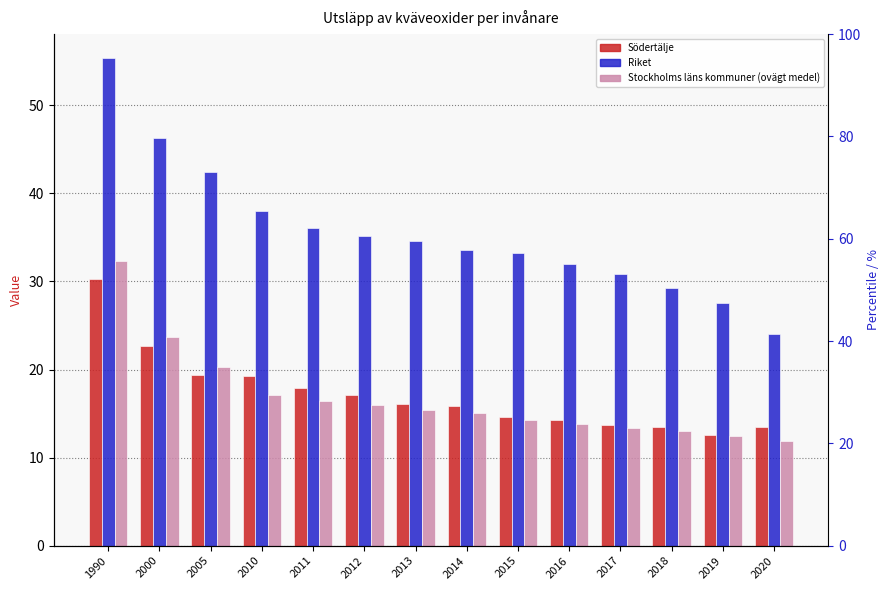

At 2018, list the series in order from smallest to largest.

Stockholms läns kommuner (ovägt medel), Södertälje, Riket